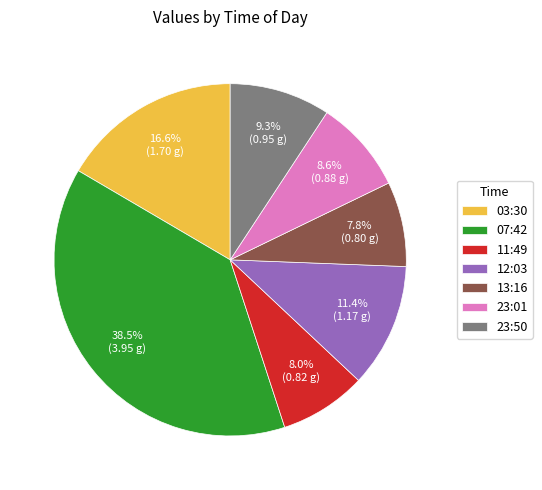

Which slice is the largest?

07:42